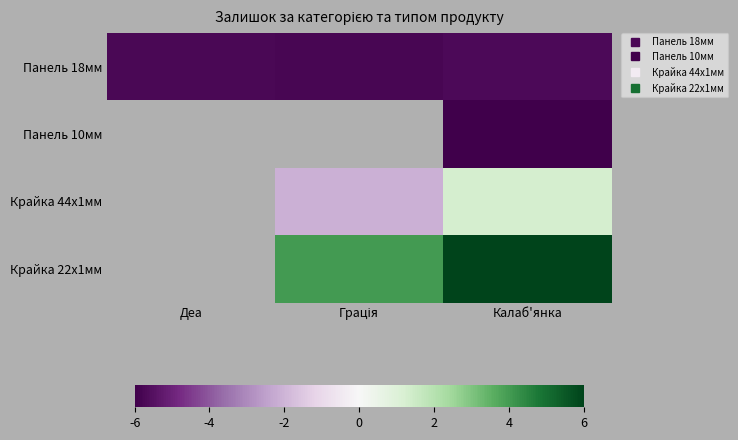

What is the minimum value shown in the chart?

-6.0